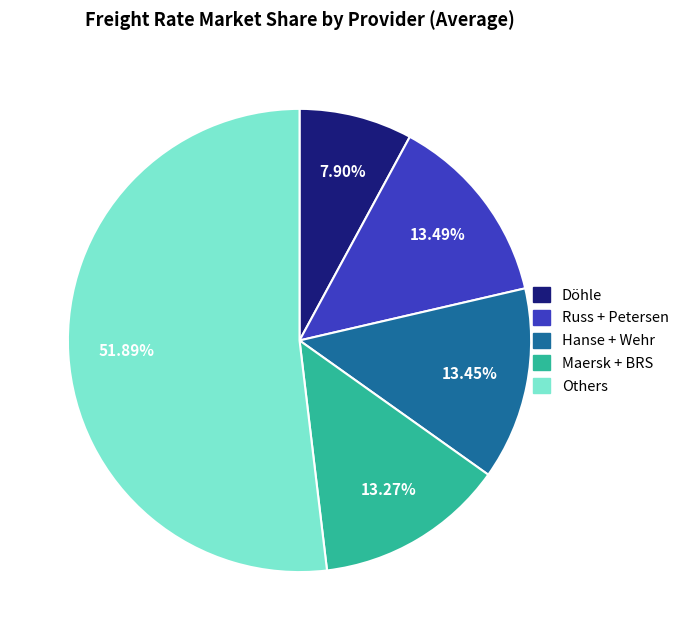

Is there a majority slice in this chart?

Yes